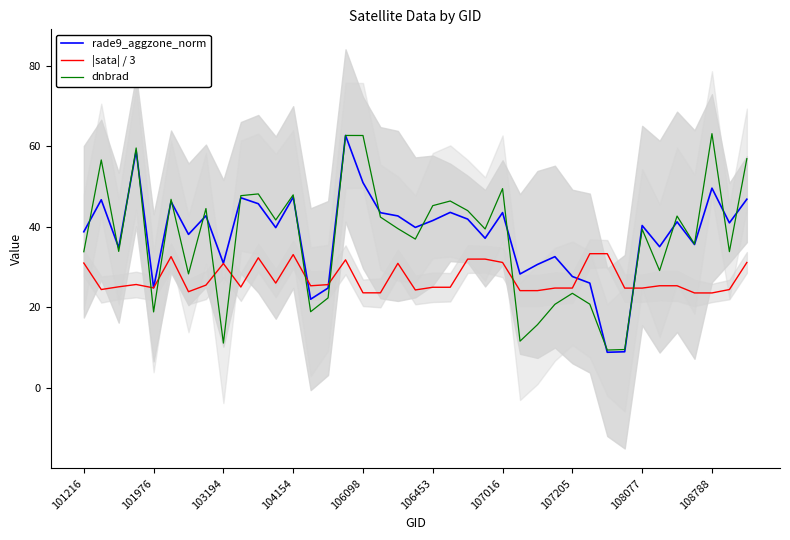

After their last crossing, which series has the higher values: rade9_aggzone_norm or |sata| / 3?

rade9_aggzone_norm